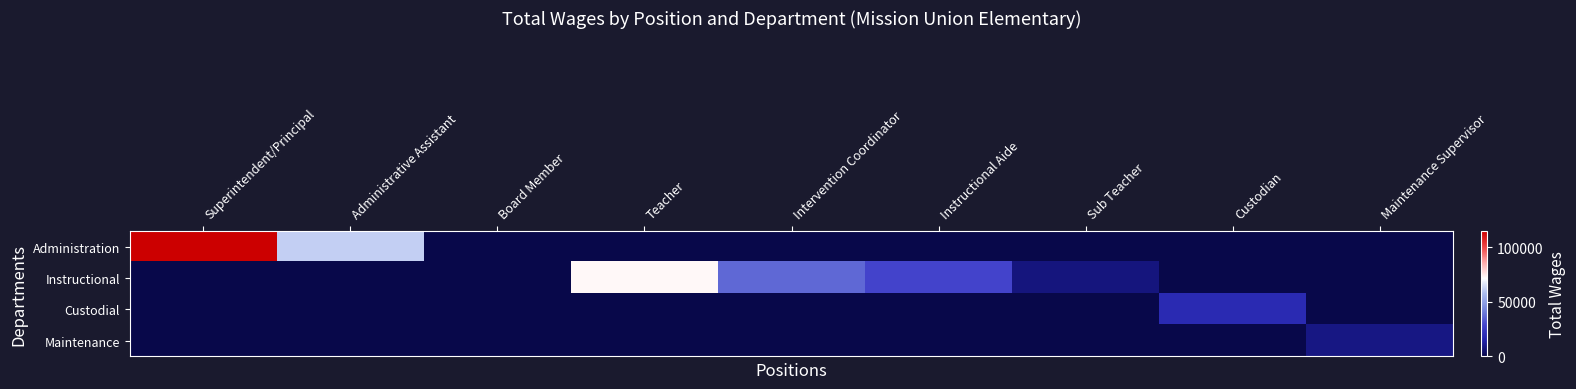

Between Intervention Coordinator and Instructional Aide, which is larger?

Intervention Coordinator